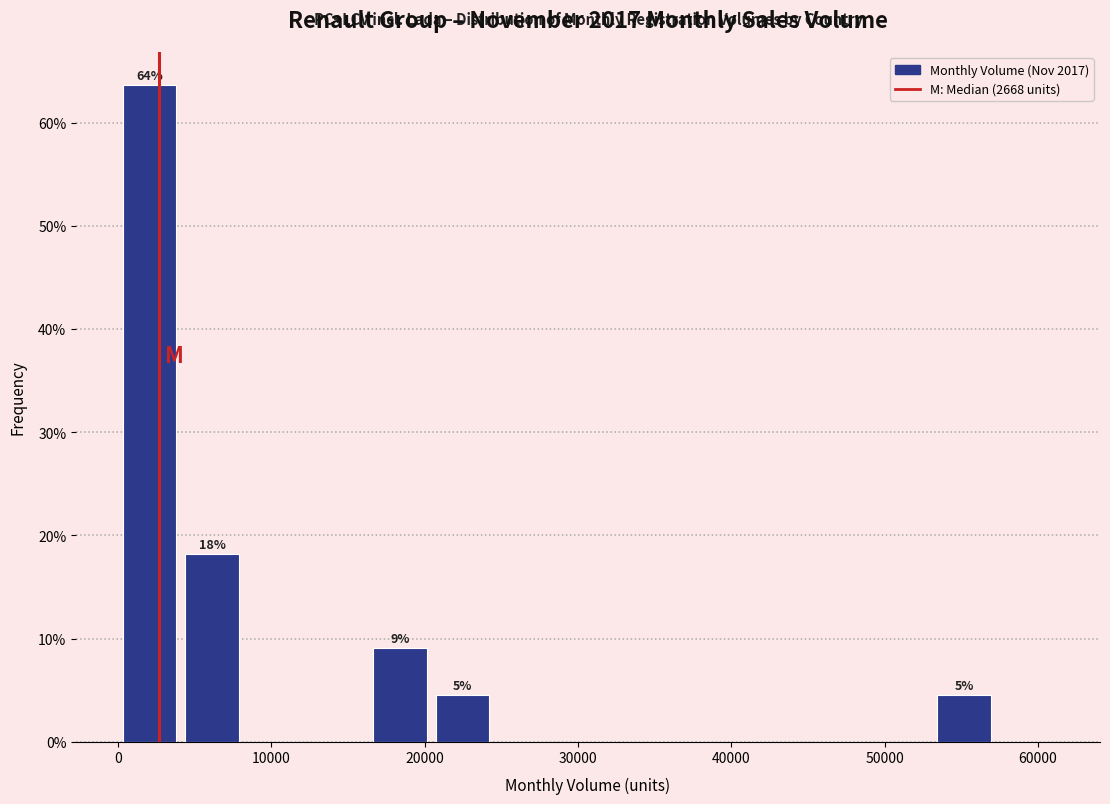

Which range on the x-axis has the tallest bar?

0 to 4000